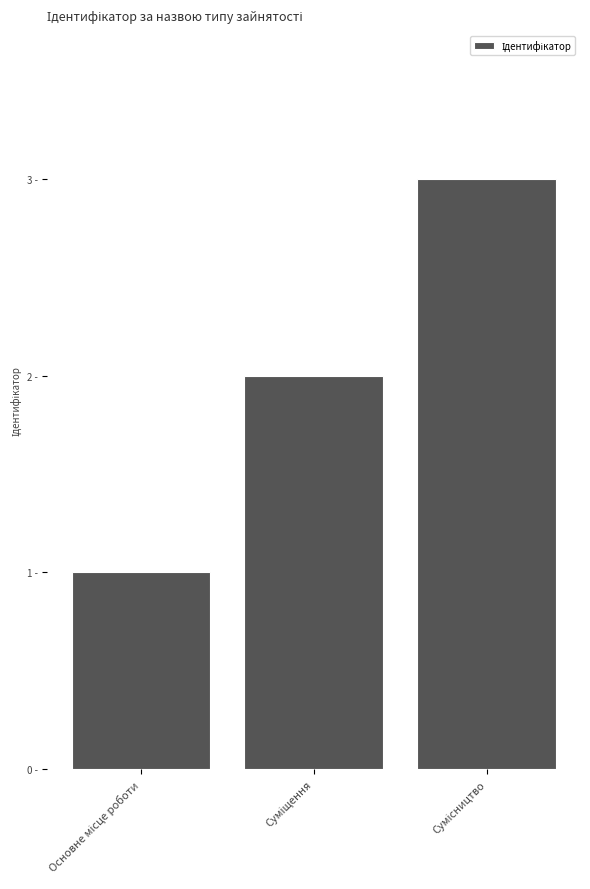

How many series are shown in this chart?

1